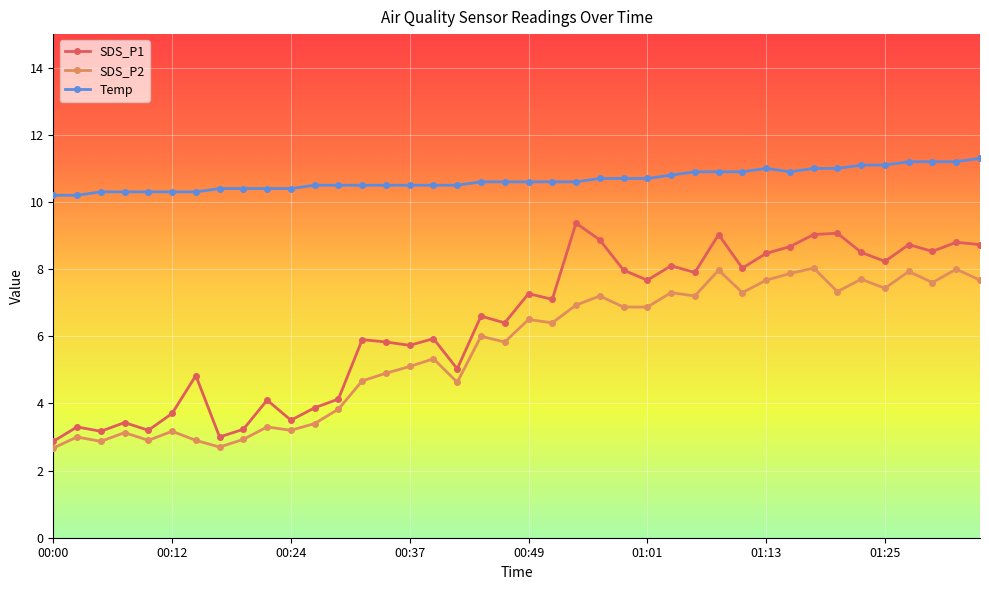

What is the highest value of the Temp series?

11.3